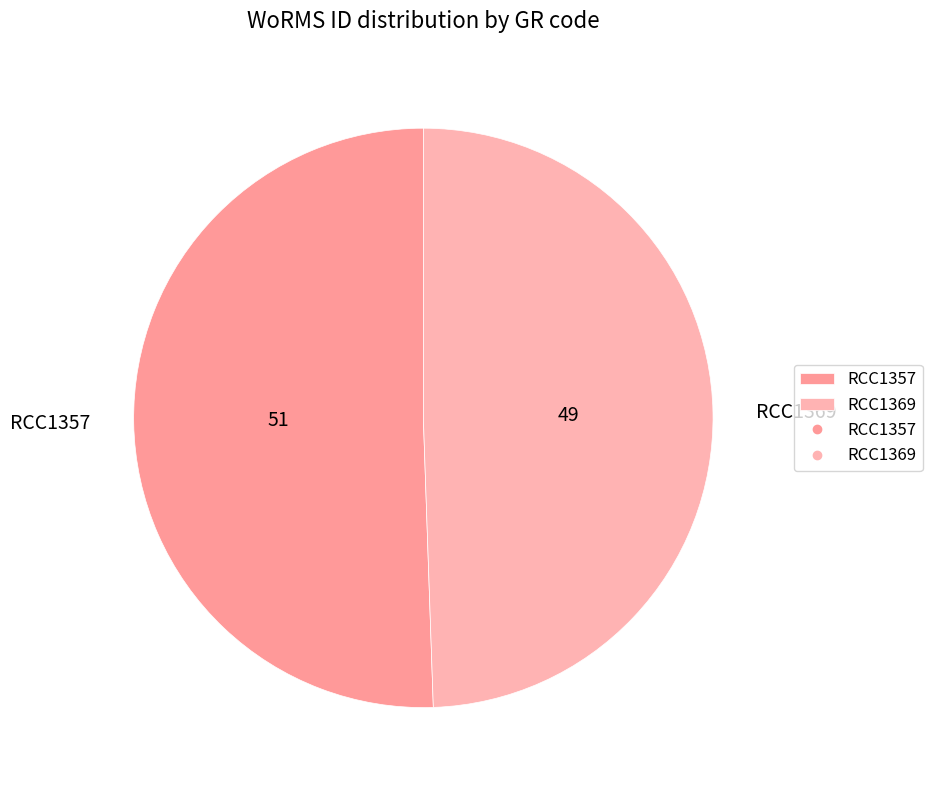

Is it true that RCC1357 is 51% of the pie?

True